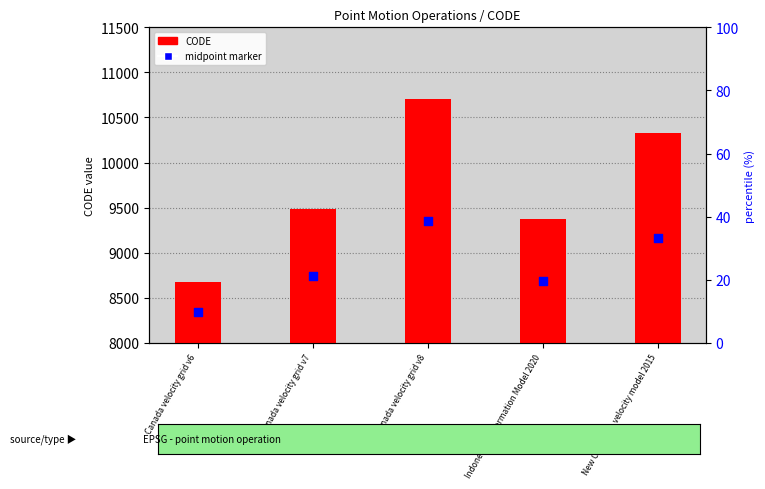

At which category is the sum across all series the highest?

Canada velocity grid v8